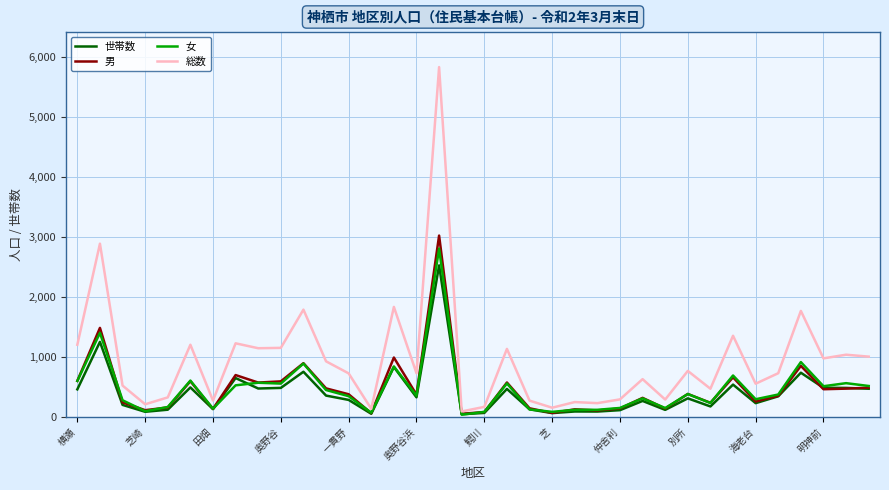

Which series has the largest total across all categories?

総数